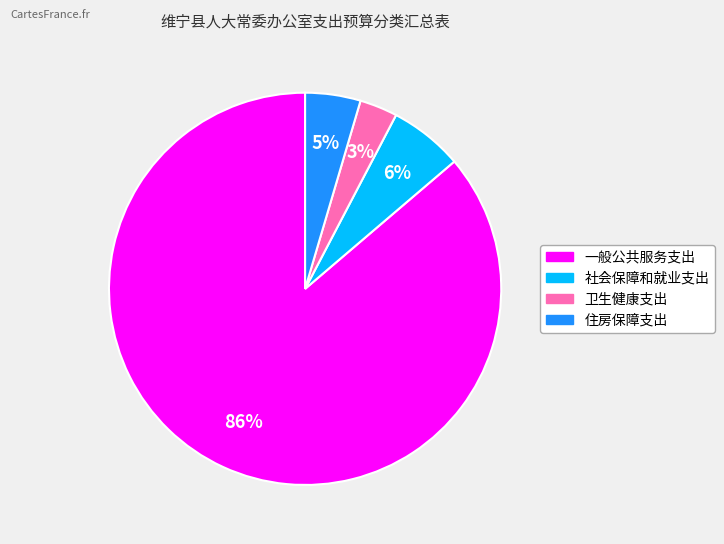

Which category has the biggest portion of the pie?

一般公共服务支出